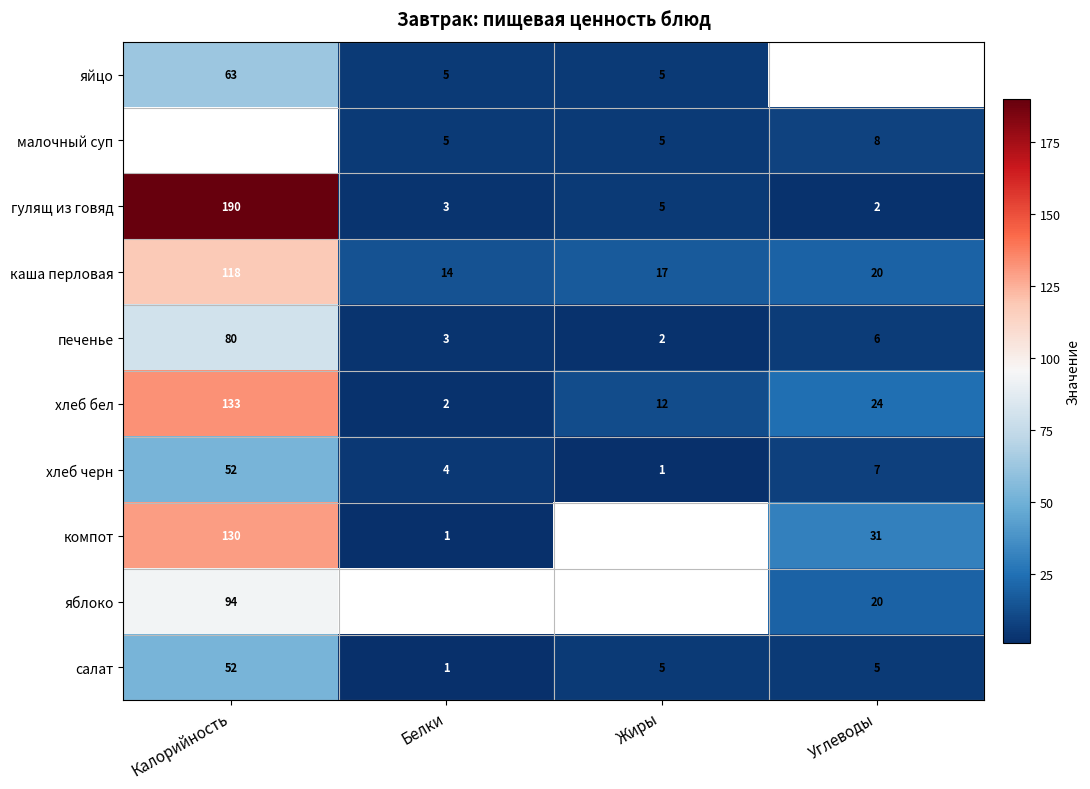

True or false: хлеб бел has a value of 12 at Жиры.

True